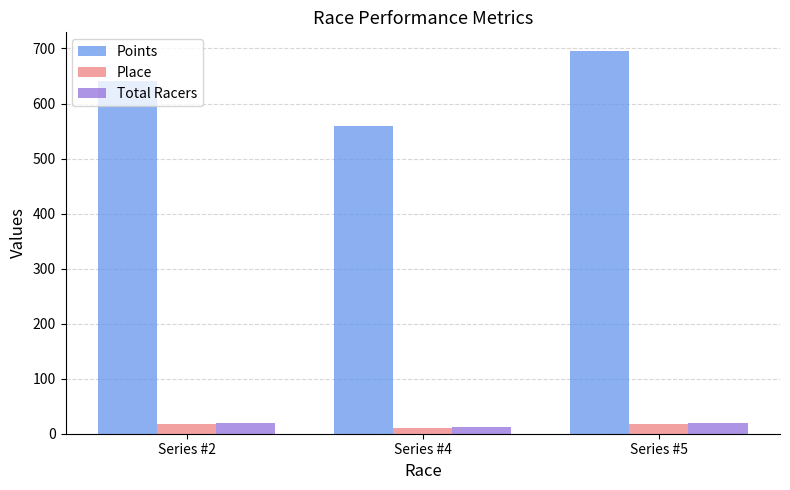

At which category is the sum across all series the highest?

Series #5